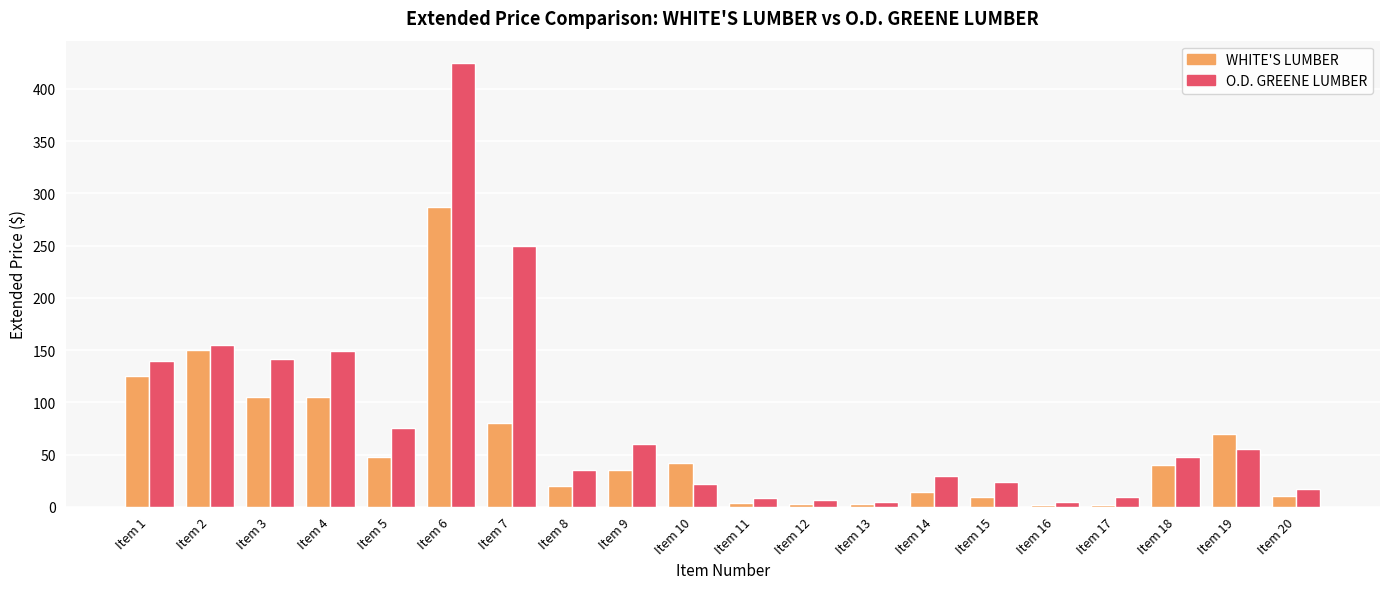

What is the sum of all WHITE'S LUMBER values?

1151.8